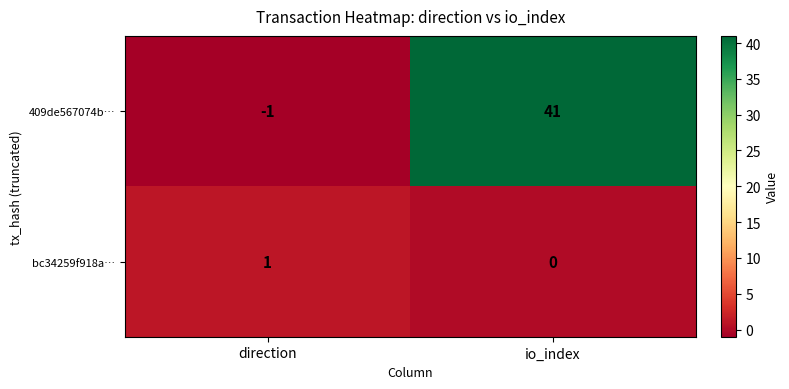

At direction, list the series in order from largest to smallest.

bc34259f918a…, 409de567074b…